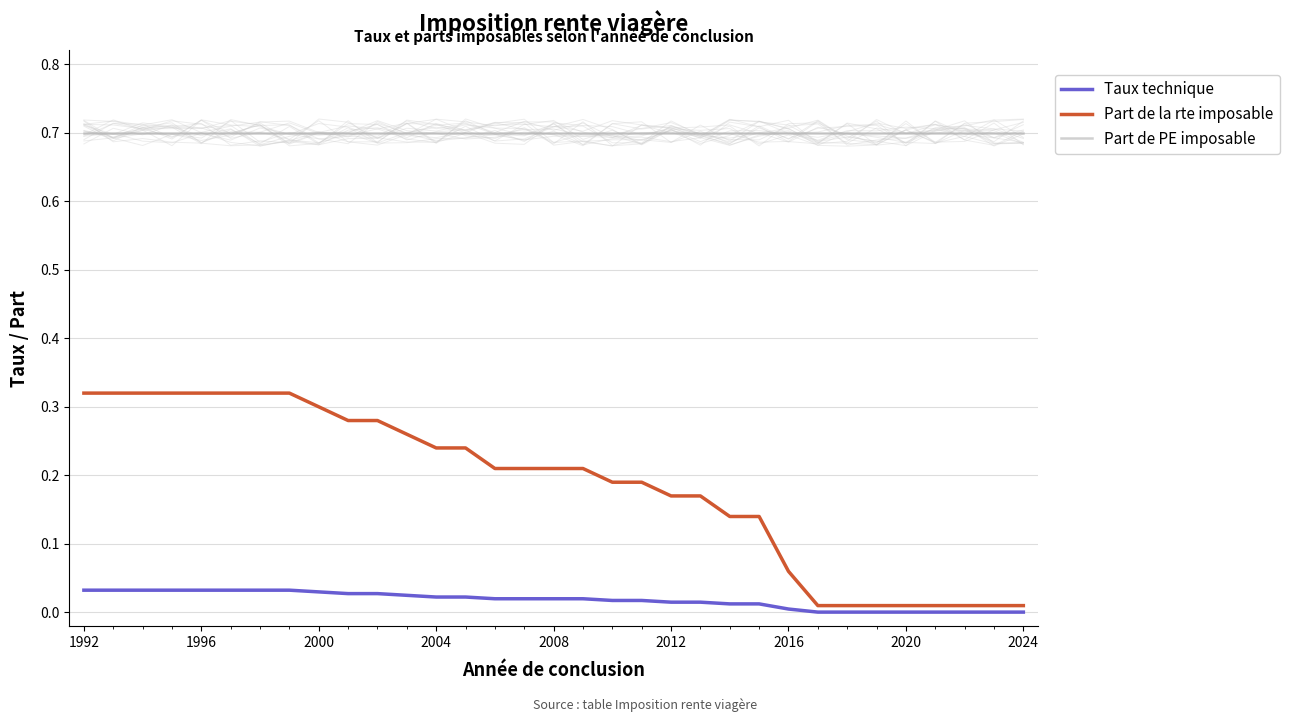

Is the value of Part de PE imposable at 2016 greater than the value of Taux technique at 2000?

Yes